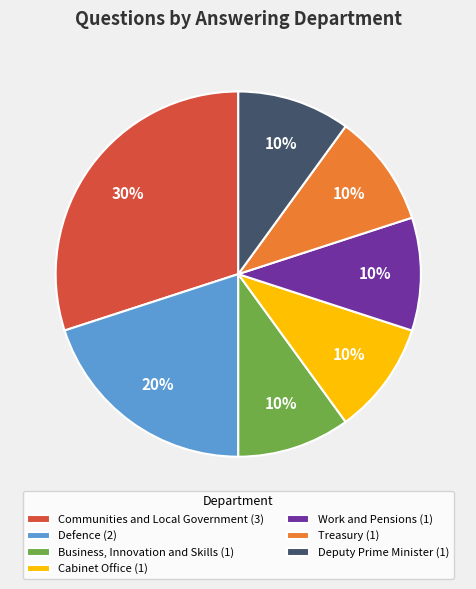

How many slices are in this pie chart?

7